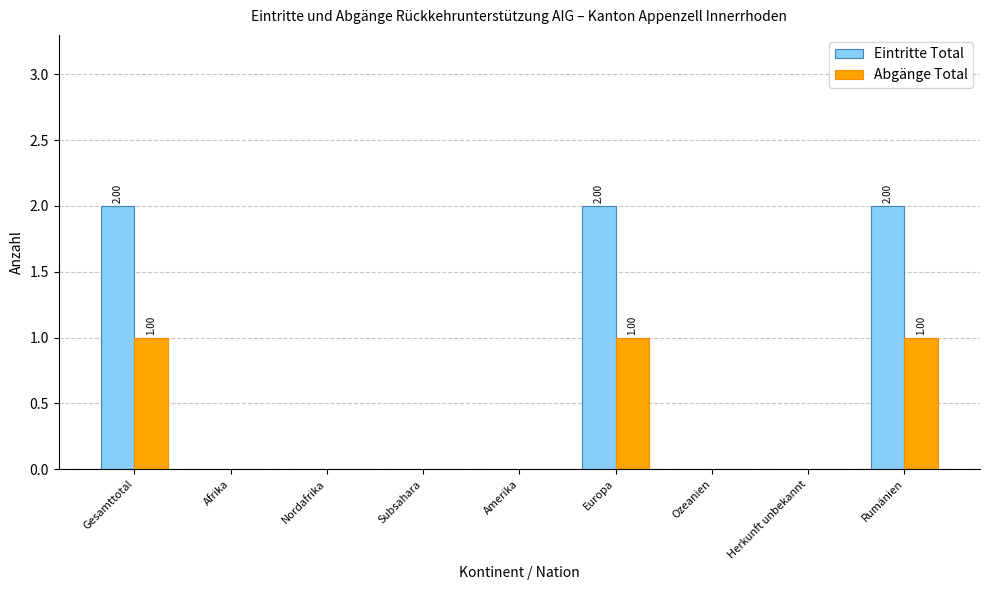

Between Amerika and Rumänien, which series saw the biggest shift?

Eintritte Total